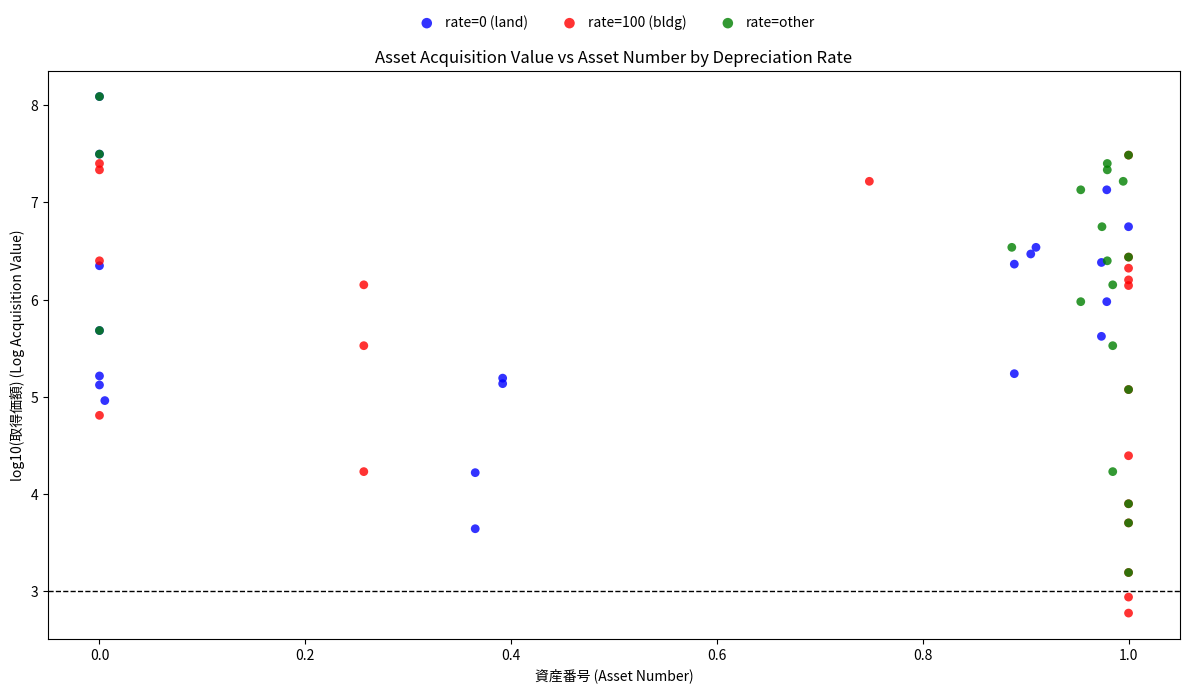

Which series reaches the minimum Y coordinate?

rate=100 (bldg)